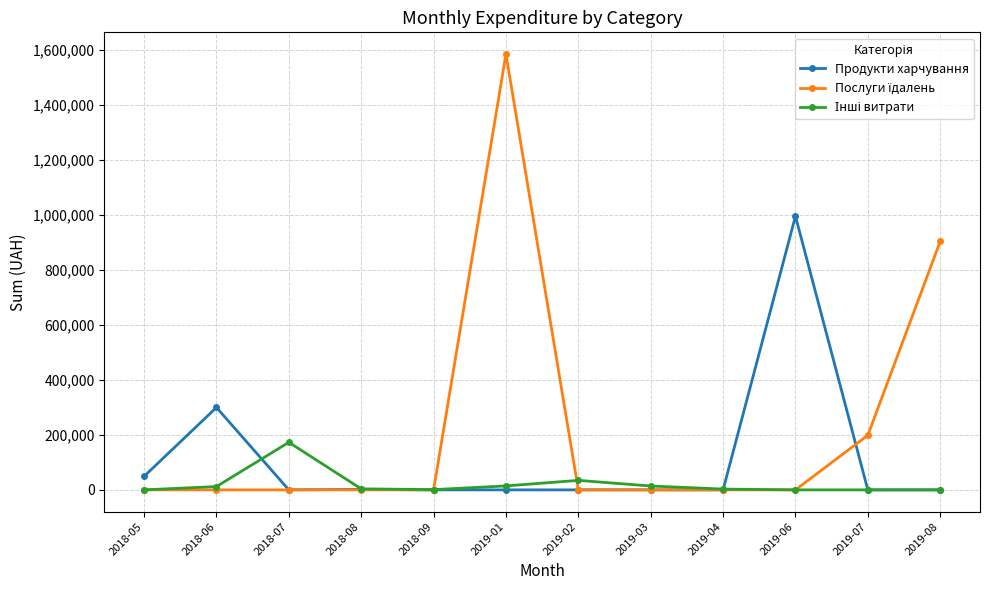

At which category is the sum across all series the highest?

2019-01